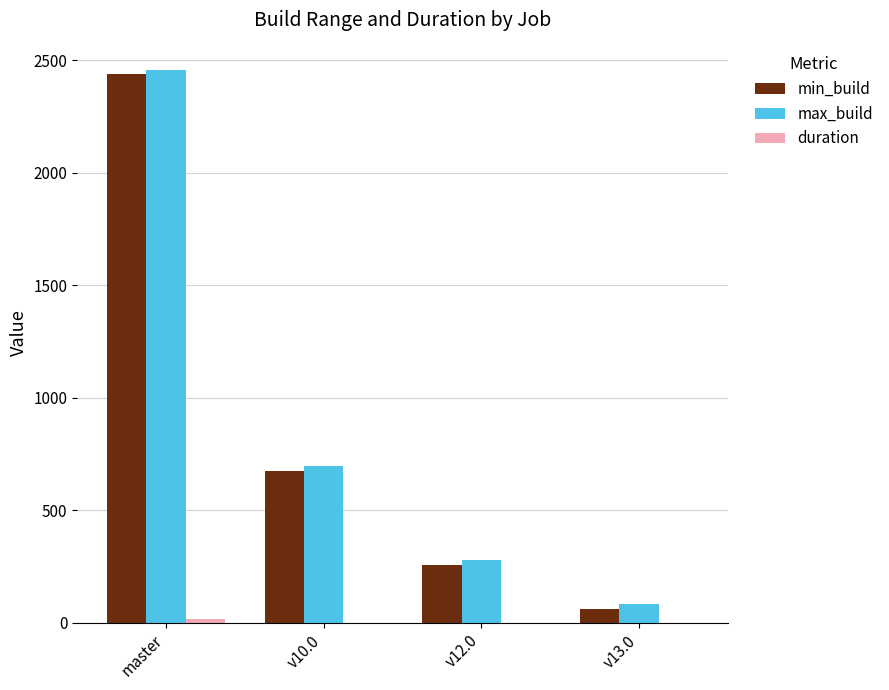

What is the greatest value displayed?

2456.0